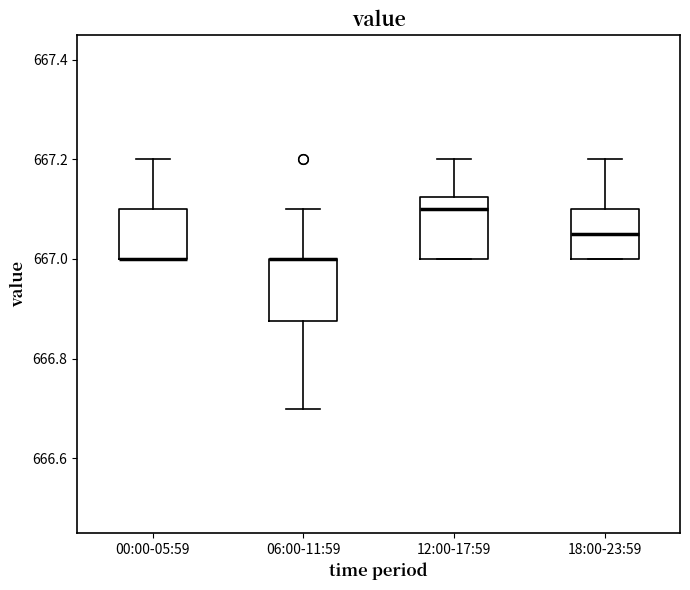

Reading left to right, transcribe this box plot: for each box, give where its median line is, the range the box spans, and where its two whiskers end, as read against the y-axis. The values are not printed on the chart, so give them approximately, as read against the axis.

00:00-05:59: median 667.00 (drawn on the box's lower edge), box 667.00 to 667.10, whiskers 667.00 to 667.20
06:00-11:59: median 667.00 (drawn on the box's upper edge), box 666.88 to 667.00, whiskers 666.70 to 667.10
12:00-17:59: median 667.10, box 667.00 to 667.12, whiskers 667.00 to 667.20
18:00-23:59: median 667.06, box 667.00 to 667.10, whiskers 667.00 to 667.20